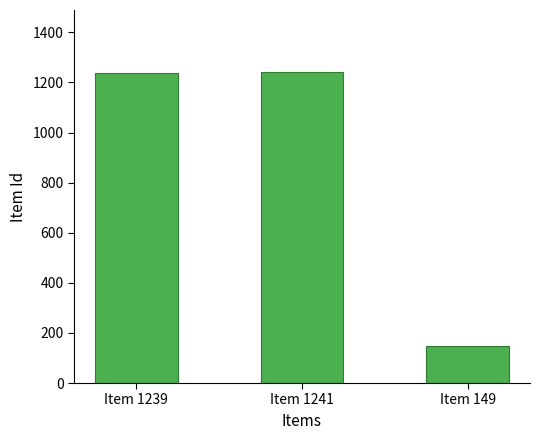

How many categories are shown in the chart?

3